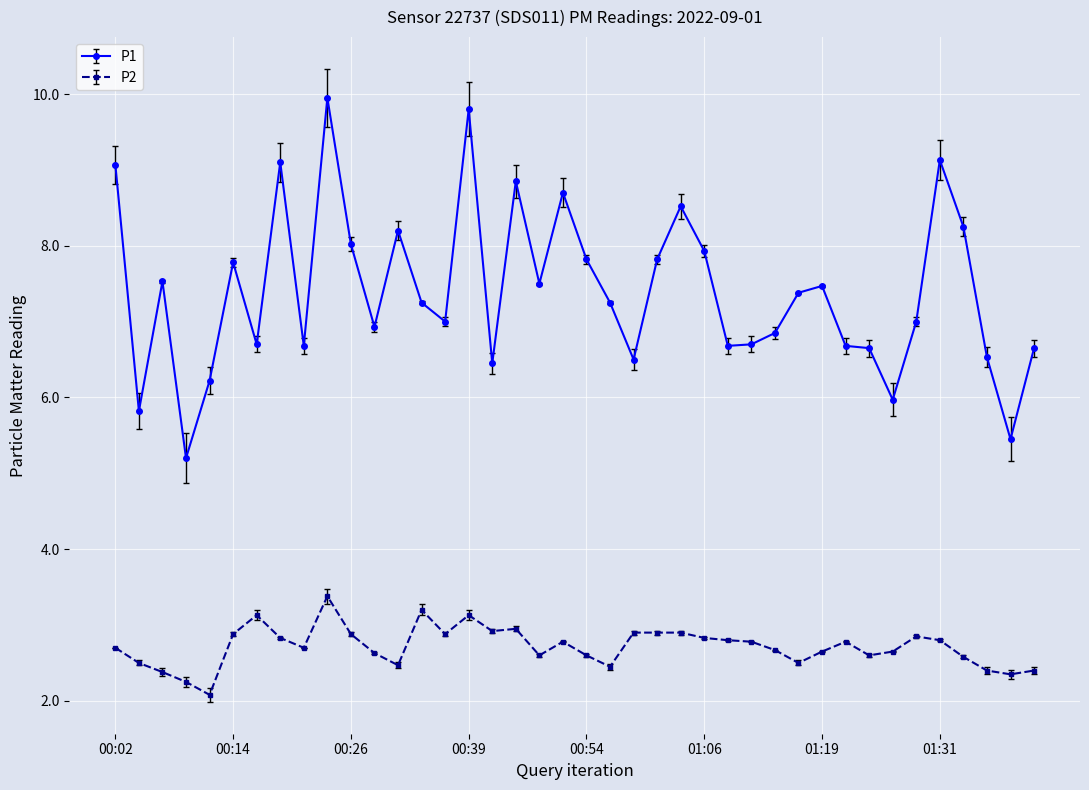

List the series in order of their overall mean, lowest first.

P2, P1